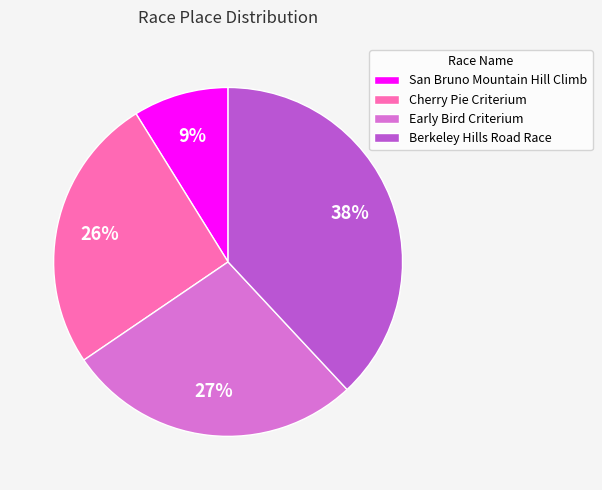

What is the smallest slice in the pie chart?

San Bruno Mountain Hill Climb